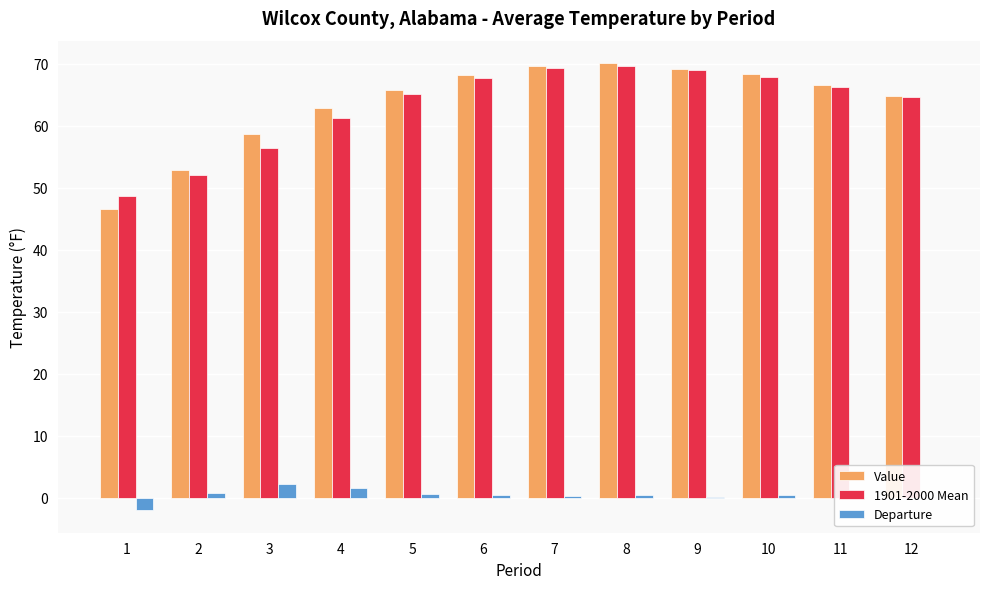

The value of Value at 4 is 96.3. True or false?

False